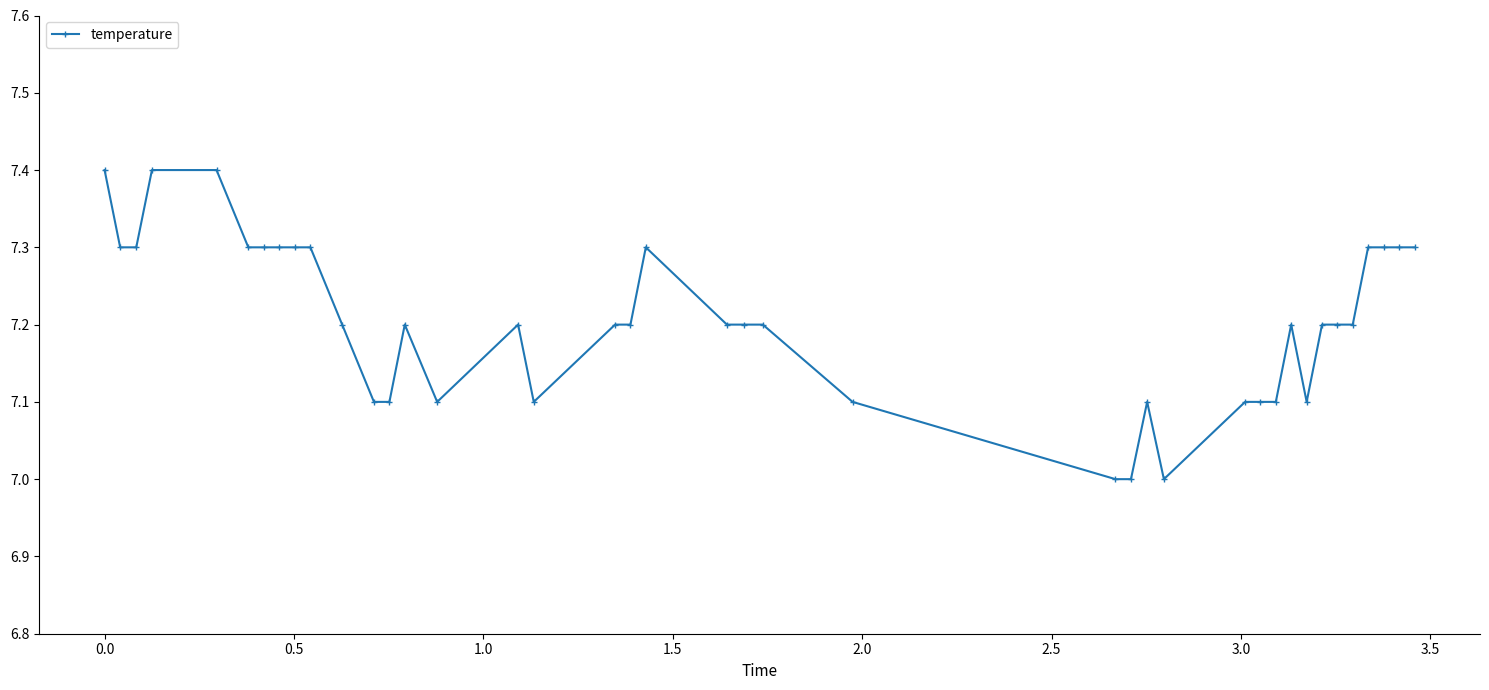

True or false: the data has more than 2 interior local peaks.

True